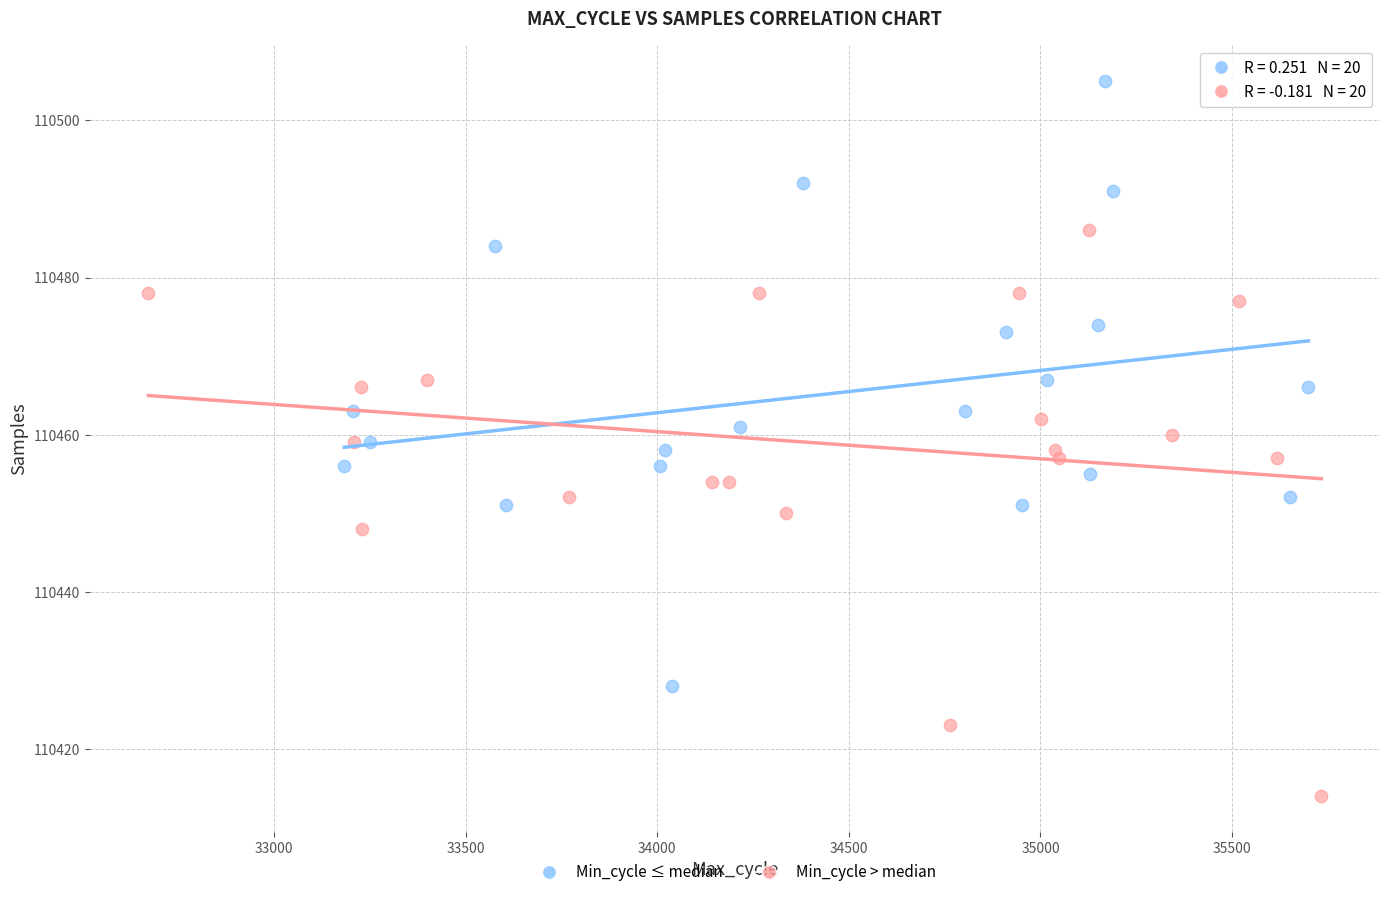

Which series reaches the minimum Y coordinate?

Min_cycle > median